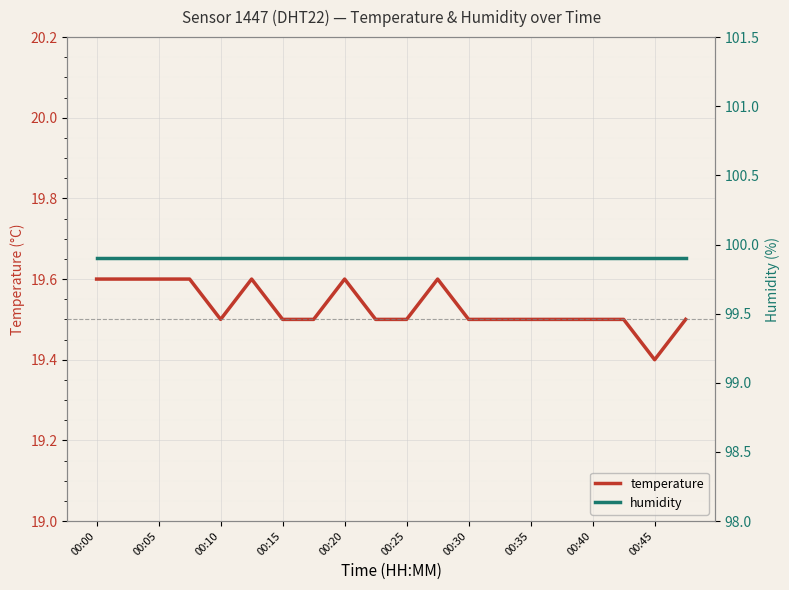

The value of temperature at 00:10 is 13.2. True or false?

False